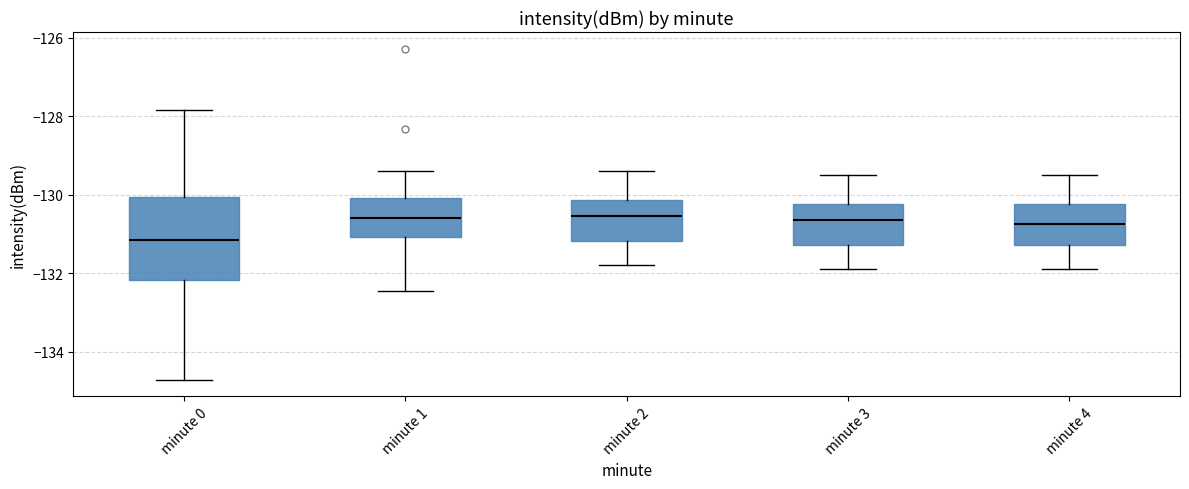

Reading left to right, transcribe this box plot: for each box, give where its median line is, the range the box spans, and where its two whiskers end, as read against the y-axis. The values are not printed on the chart, so give them approximately, as read against the axis.

minute 0: median -131.2, box -132.2 to -130.0, whiskers -134.8 to -127.8
minute 1: median -130.6, box -131.0 to -130.0, whiskers -132.4 to -129.4
minute 2: median -130.6, box -131.2 to -130.2, whiskers -131.8 to -129.4
minute 3: median -130.6, box -131.2 to -130.2, whiskers -131.8 to -129.4
minute 4: median -130.8, box -131.2 to -130.2, whiskers -131.8 to -129.4